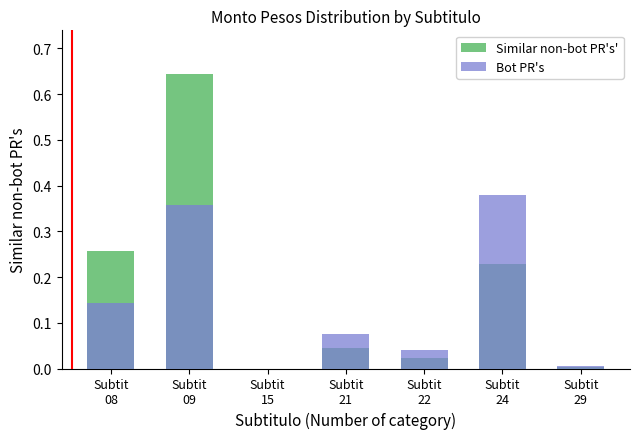

What is the greatest value displayed?

0.6